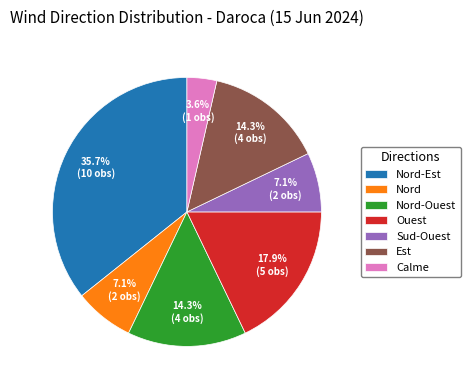

To the nearest percent, what percentage of the pie is Nord-Est?

36%